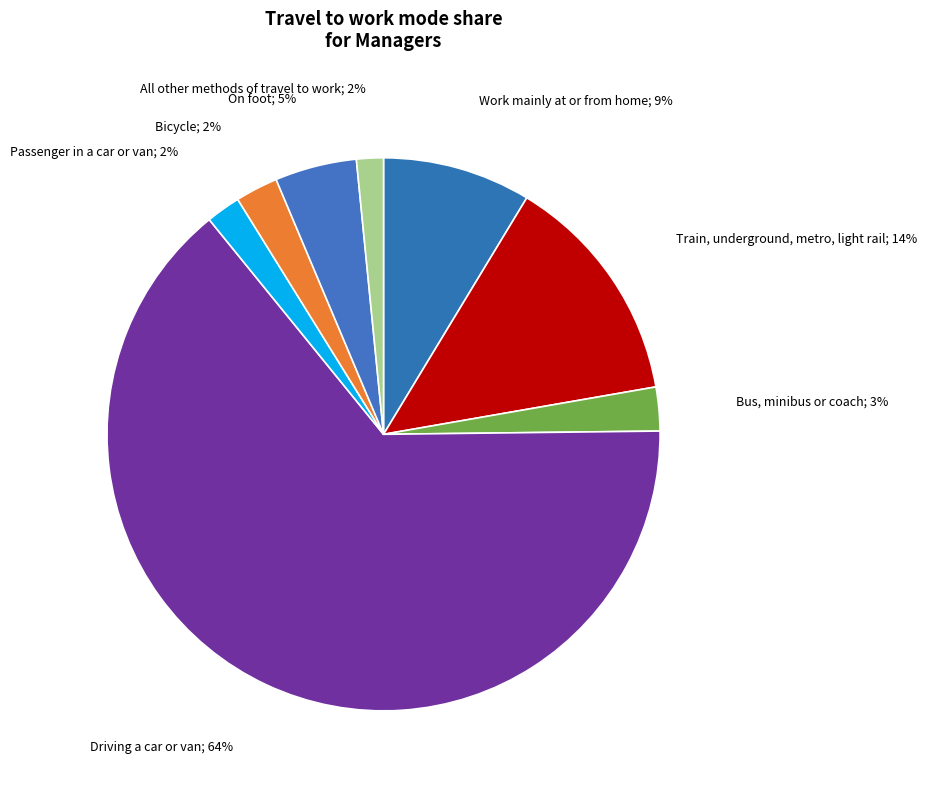

Count the number of slices in the pie.

8